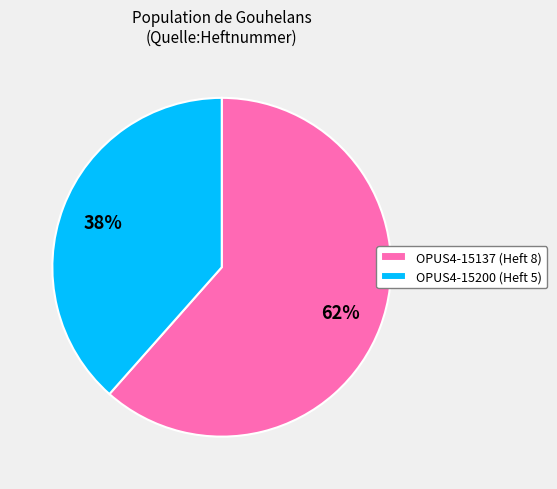

What percentage is the OPUS4-15137 slice, to the nearest percent?

62%